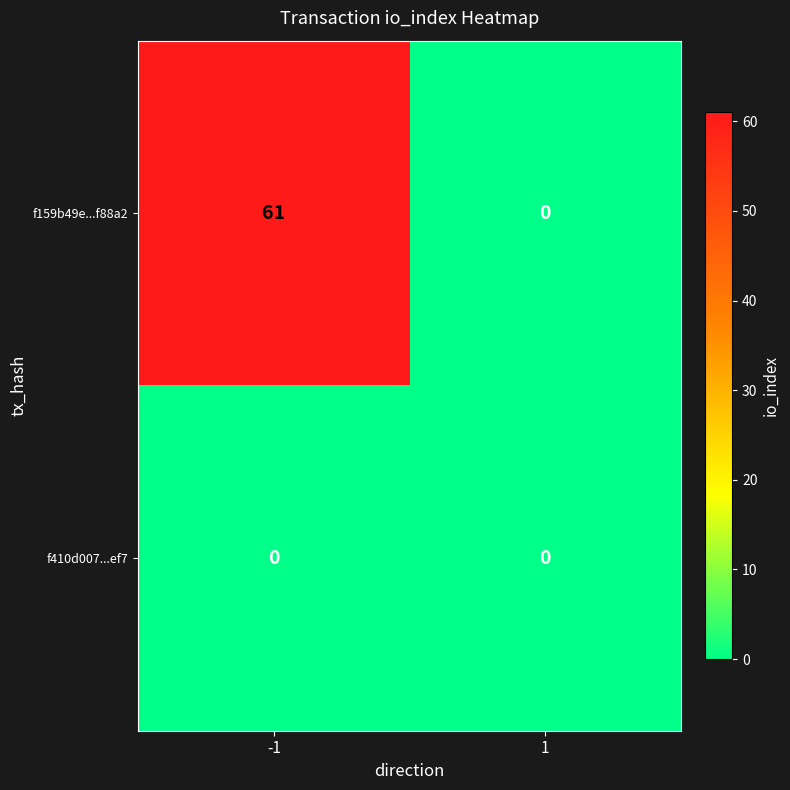

Rank the series at -1 from lowest to highest value.

f410d007...ef7, f159b49e...f88a2